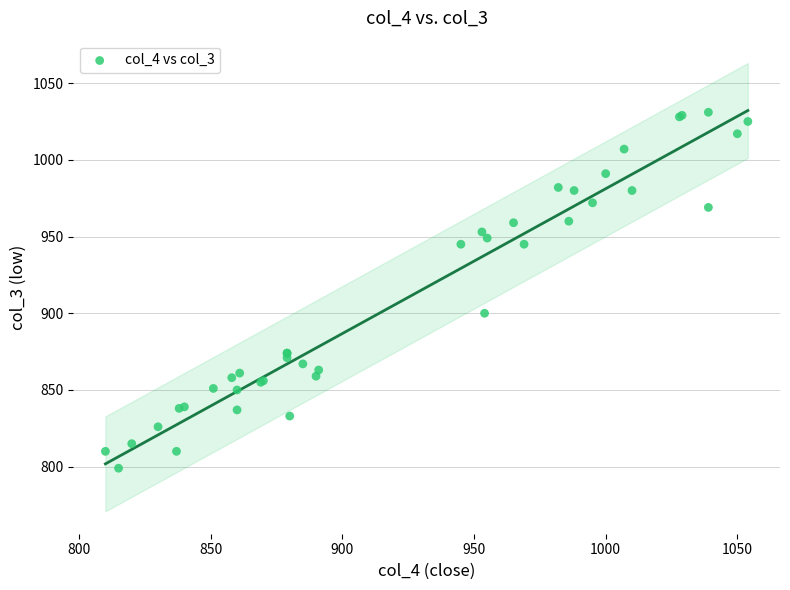

What Y value in the scatter plot is closest to 915?

900